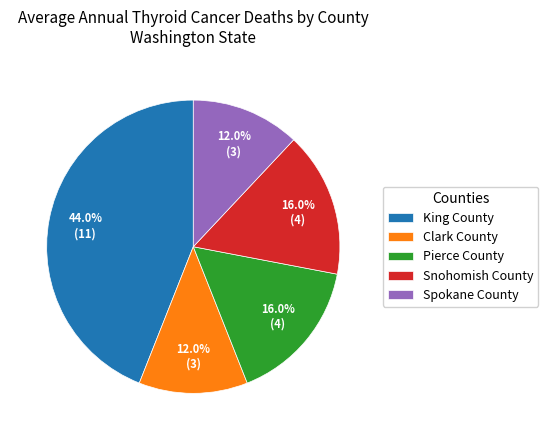

To the nearest percent, what is the combined percentage of Snohomish County and Spokane County?

28%